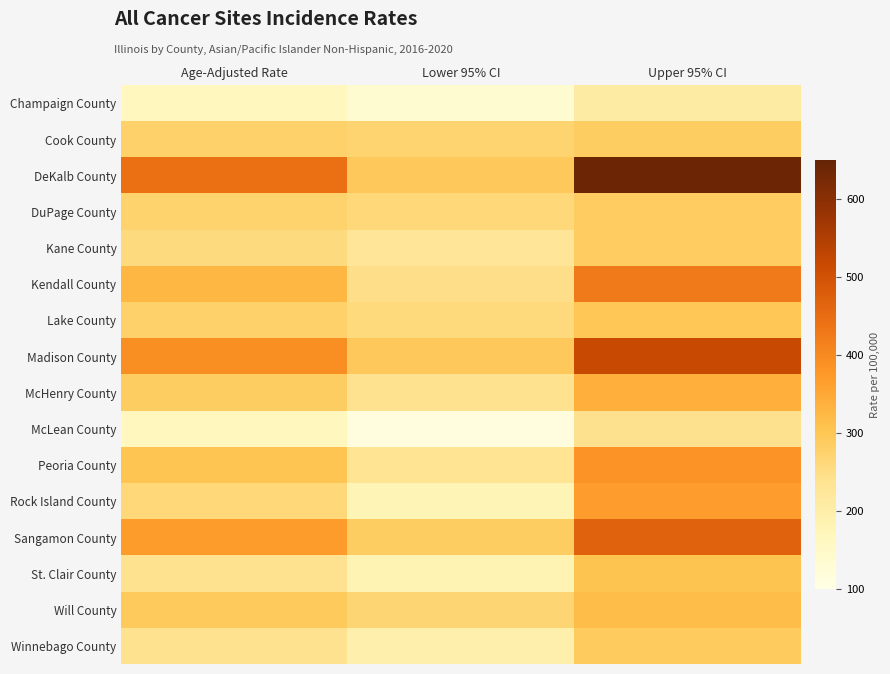

Reading left to right, what are all the values shown in this chart?

Champaign County: Age-Adjusted Rate=167.7	Lower 95% CI=133.0	Upper 95% CI=208.2
Cook County: Age-Adjusted Rate=278.3	Lower 95% CI=271.2	Upper 95% CI=285.6
DeKalb County: Age-Adjusted Rate=445.4	Lower 95% CI=294.5	Upper 95% CI=641.0
DuPage County: Age-Adjusted Rate=274.8	Lower 95% CI=261.8	Upper 95% CI=288.3
Kane County: Age-Adjusted Rate=256.1	Lower 95% CI=227.1	Upper 95% CI=287.8
Kendall County: Age-Adjusted Rate=327.5	Lower 95% CI=246.7	Upper 95% CI=425.7
Lake County: Age-Adjusted Rate=277.6	Lower 95% CI=257.8	Upper 95% CI=298.4
Madison County: Age-Adjusted Rate=394.1	Lower 95% CI=293.7	Upper 95% CI=517.0
McHenry County: Age-Adjusted Rate=285.7	Lower 95% CI=238.8	Upper 95% CI=339.2
McLean County: Age-Adjusted Rate=168.6	Lower 95% CI=111.6	Upper 95% CI=241.7
Peoria County: Age-Adjusted Rate=303.4	Lower 95% CI=233.8	Upper 95% CI=385.6
Rock Island County: Age-Adjusted Rate=261.4	Lower 95% CI=178.8	Upper 95% CI=367.4
Sangamon County: Age-Adjusted Rate=368.8	Lower 95% CI=285.3	Upper 95% CI=468.5
St. Clair County: Age-Adjusted Rate=238.4	Lower 95% CI=182.9	Upper 95% CI=306.0
Will County: Age-Adjusted Rate=292.2	Lower 95% CI=268.6	Upper 95% CI=317.2
Winnebago County: Age-Adjusted Rate=238.7	Lower 95% CI=193.6	Upper 95% CI=291.1